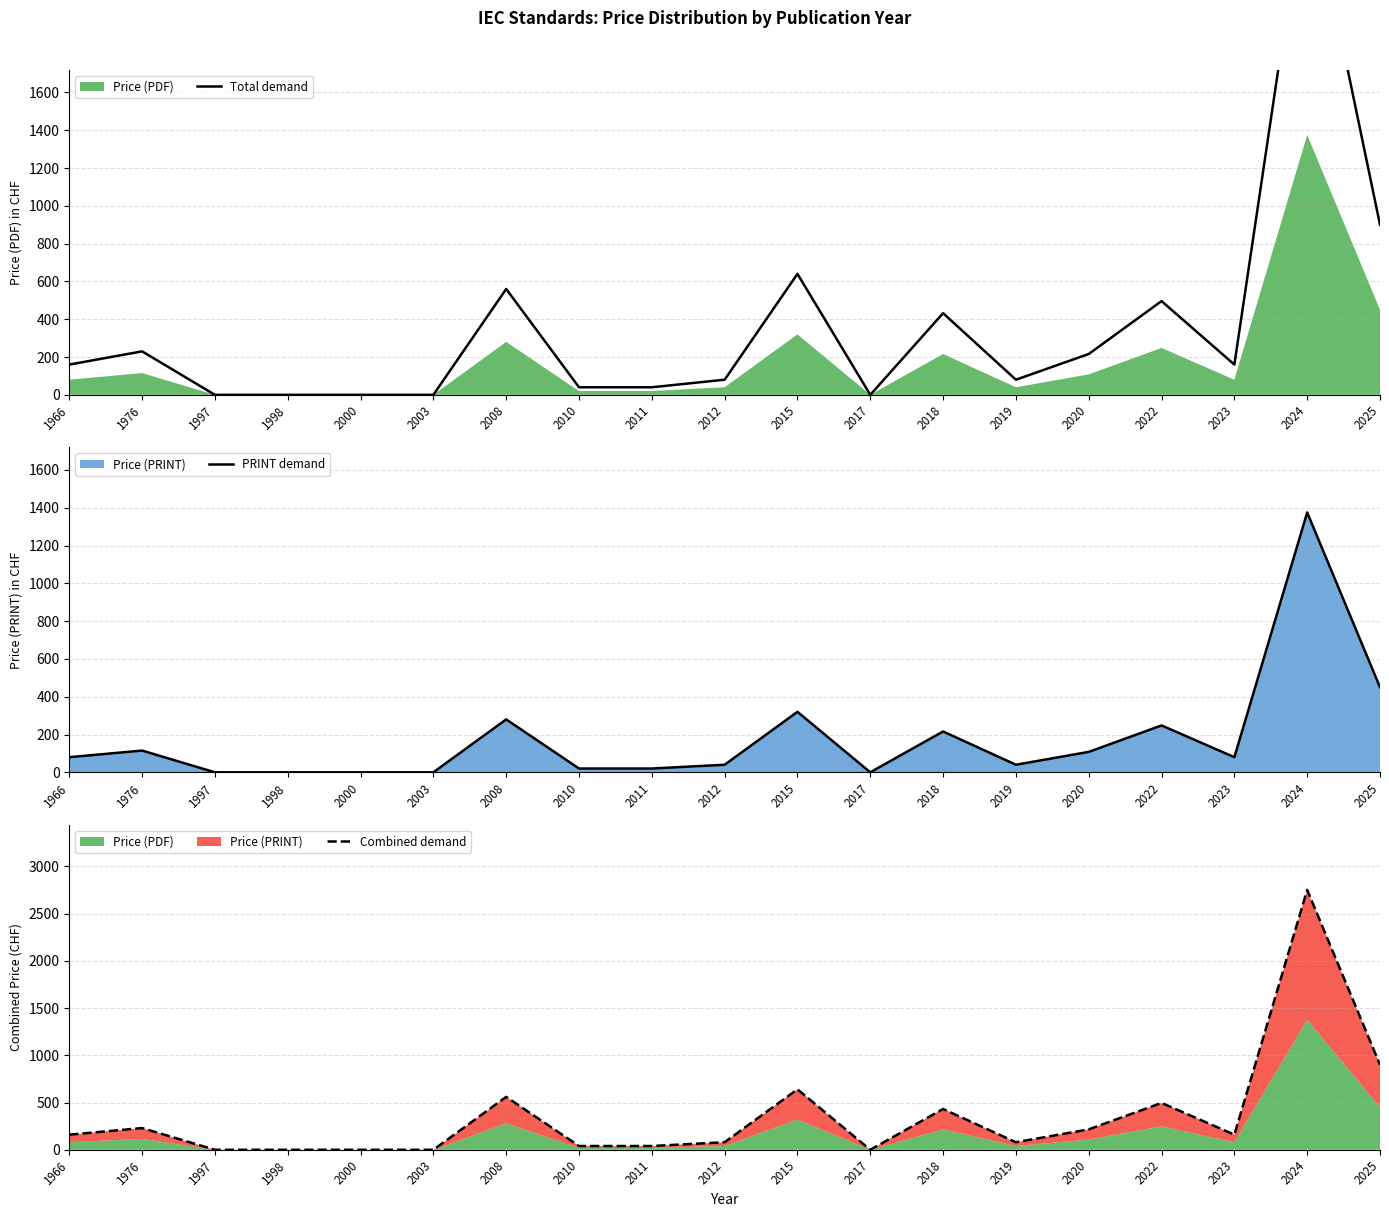

At how many categories does at least one series exceed 2610?

1